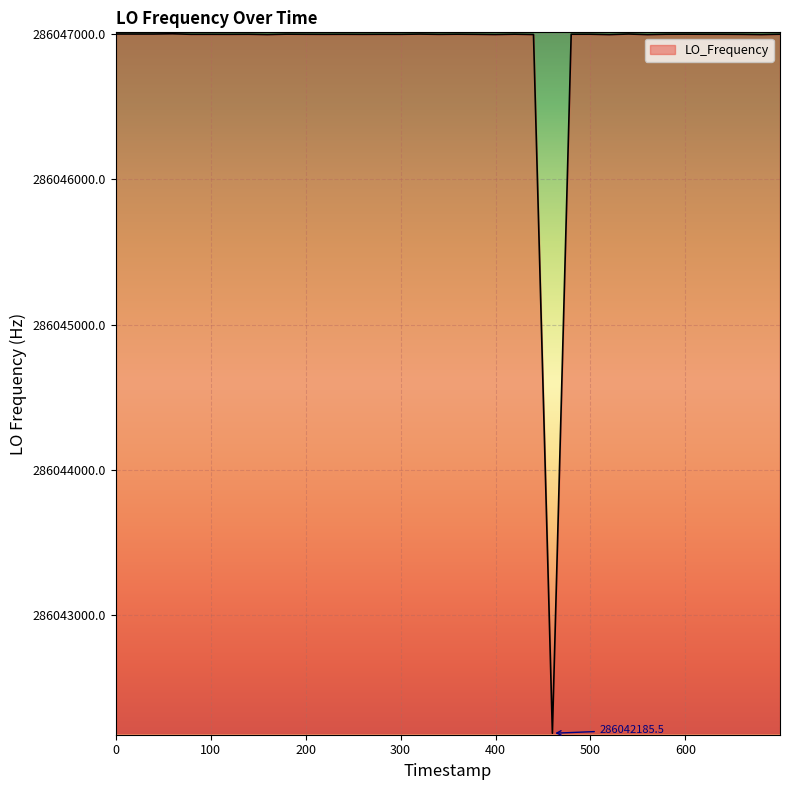

What is the minimum value shown in the chart?

286042185.5